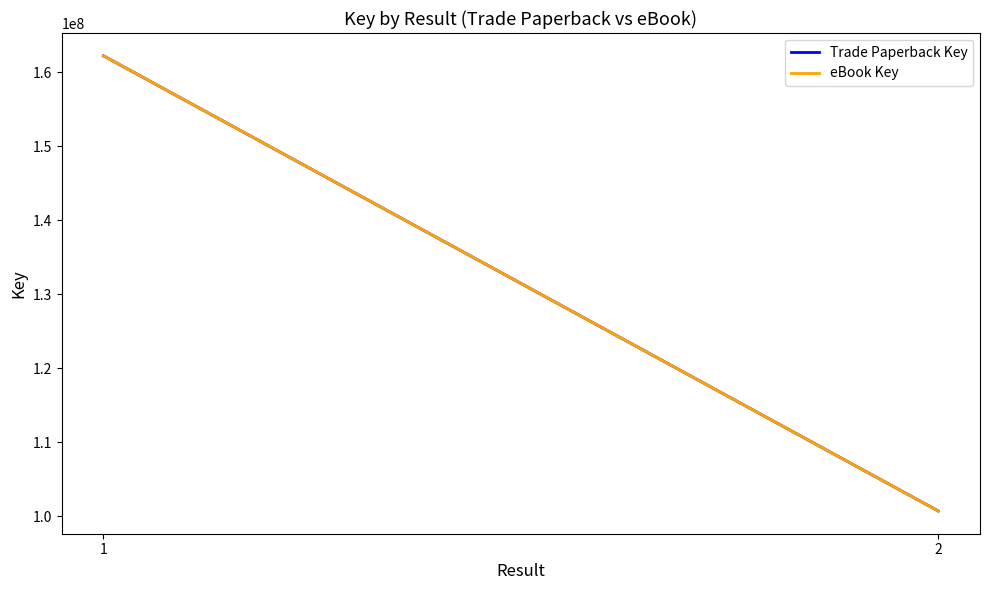

How many lines are shown in the chart?

2